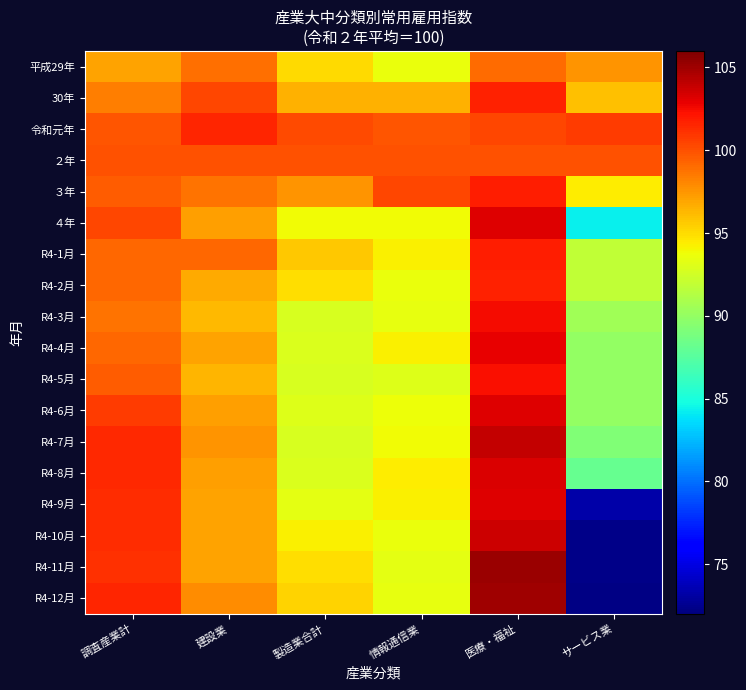

How many series are shown in this chart?

18